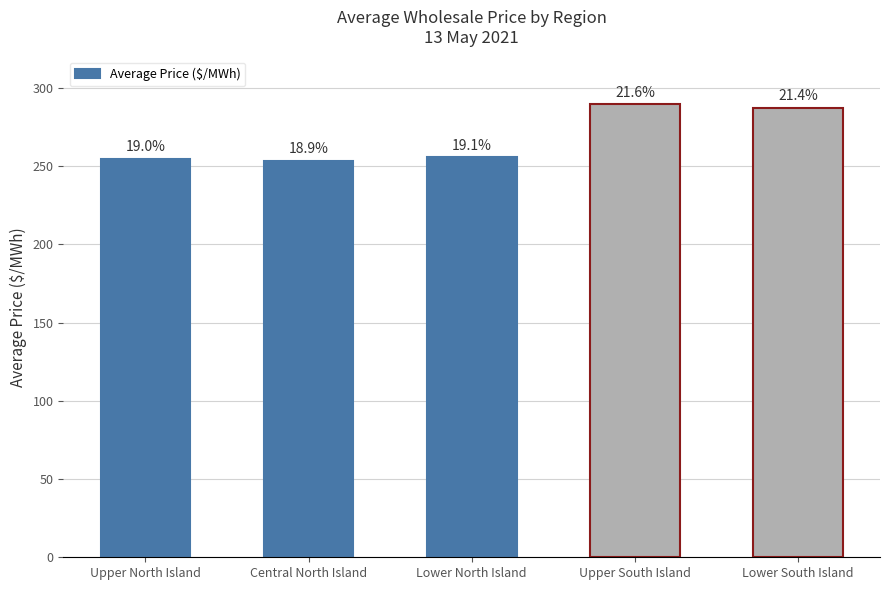

Rank the categories by value from highest to lowest.

Upper South Island, Lower South Island, Lower North Island, Upper North Island, Central North Island